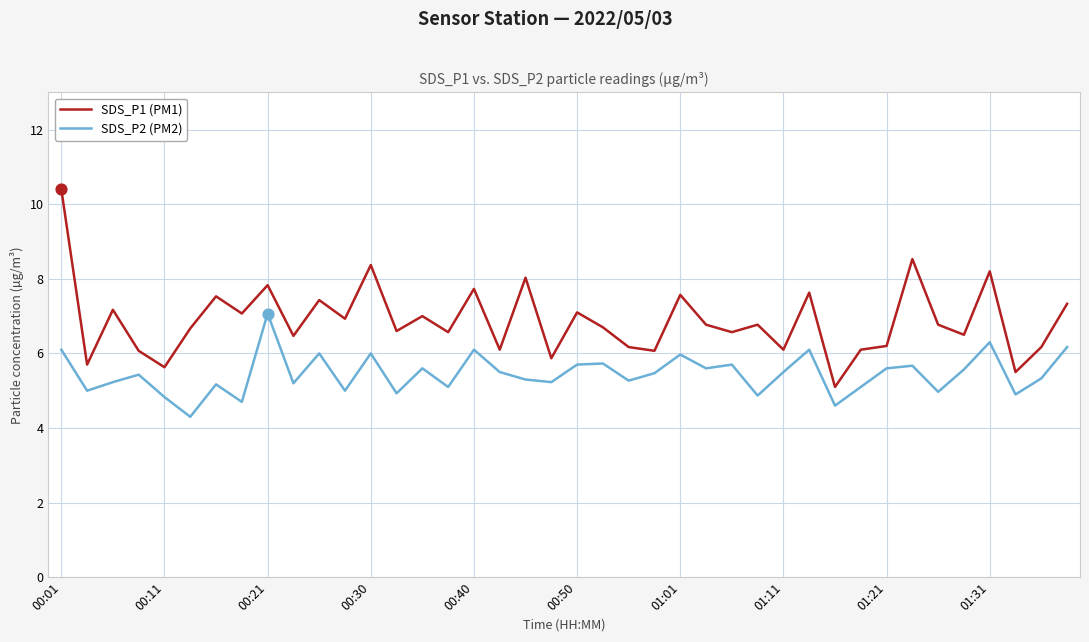

Which series has the widest spread of values?

SDS_P1 (PM1)